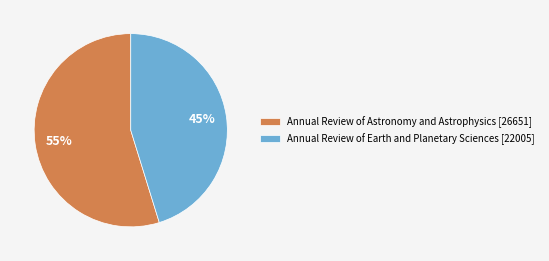

Is the sum of Annual Review of Astronomy and Astrophysics and Annual Review of Earth and Planetary Sciences greater than half?

Yes